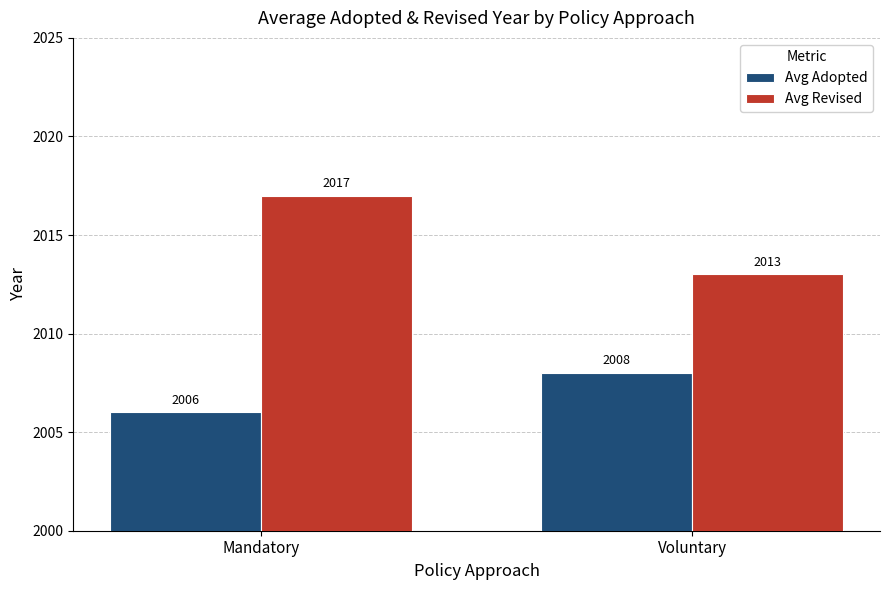

Reading right to left, what are all the values shown in this chart?

Avg Adopted: Voluntary=2008	Mandatory=2006
Avg Revised: Voluntary=2013	Mandatory=2017